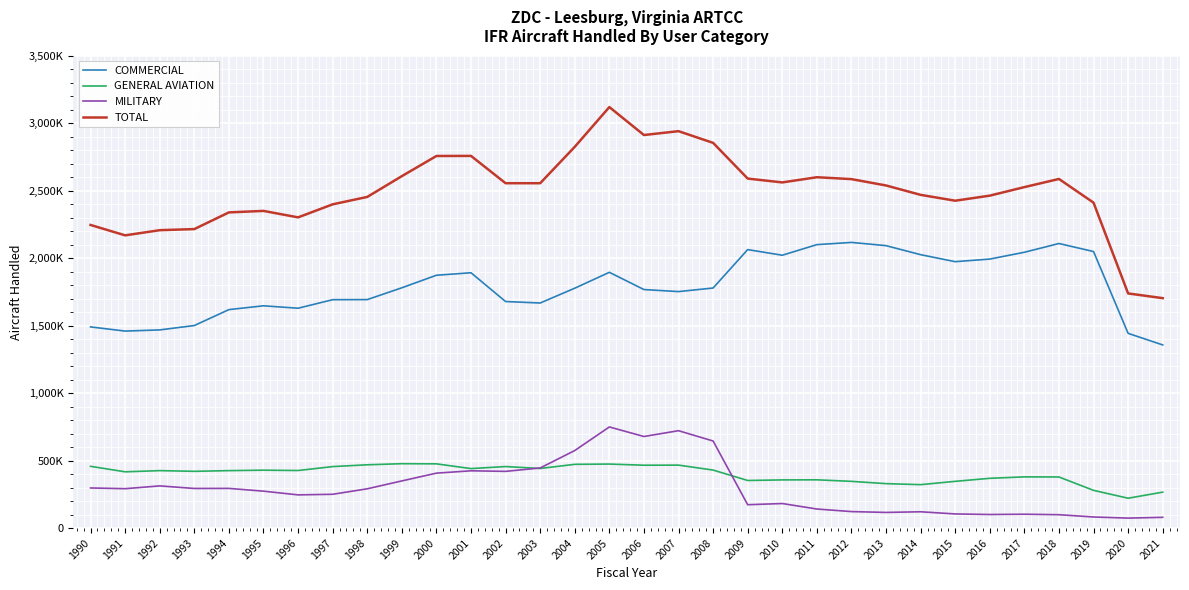

What is the smallest value displayed?

74133